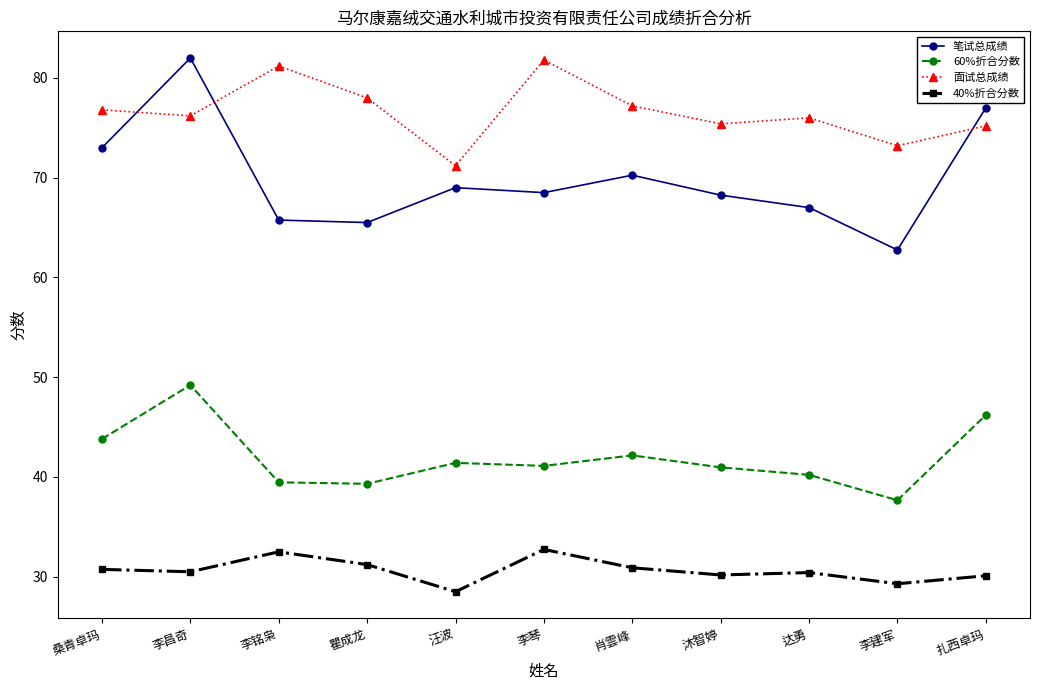

Where does the 笔试总成绩 series first go above 68?

桑青卓玛